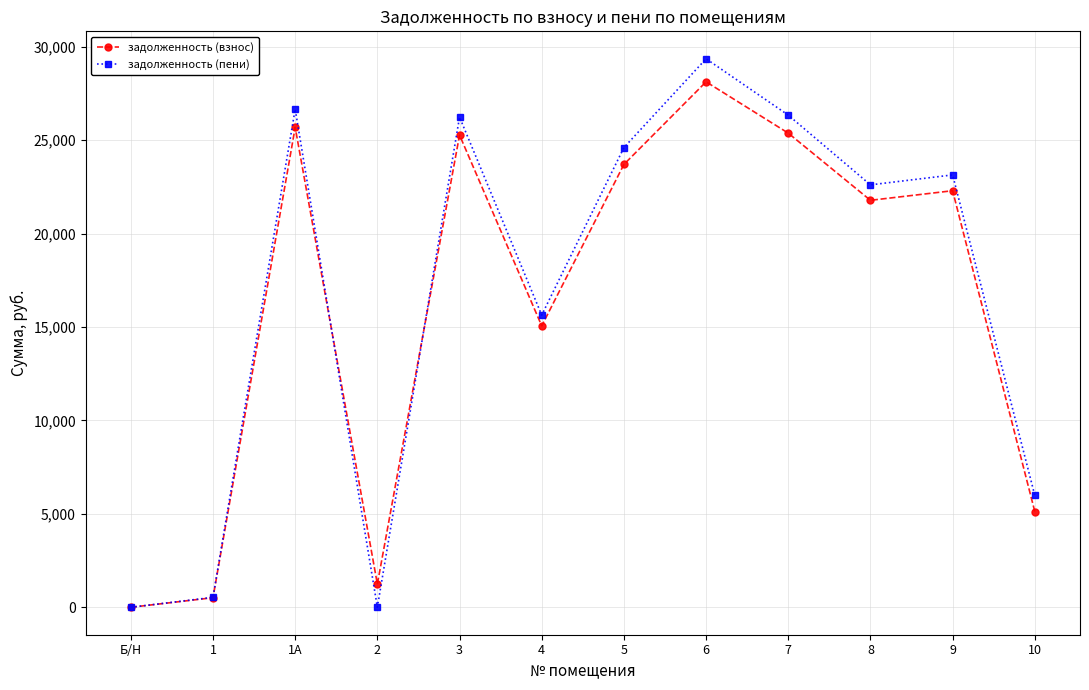

Count the number of data series in this chart.

2